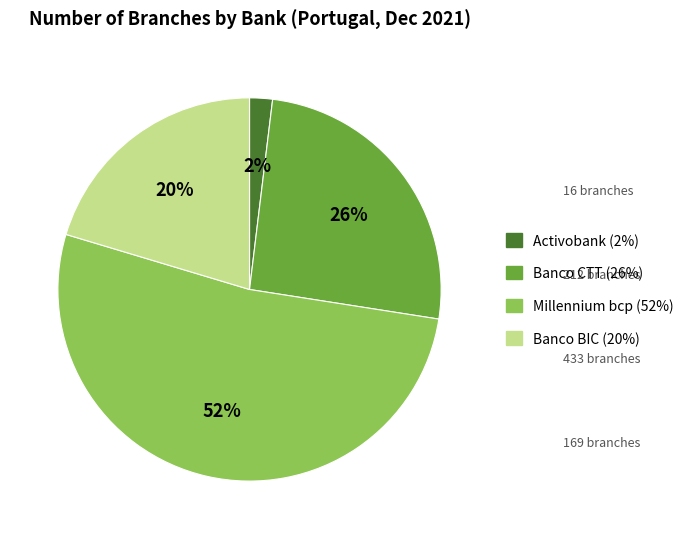

How many segments does this pie chart have?

4